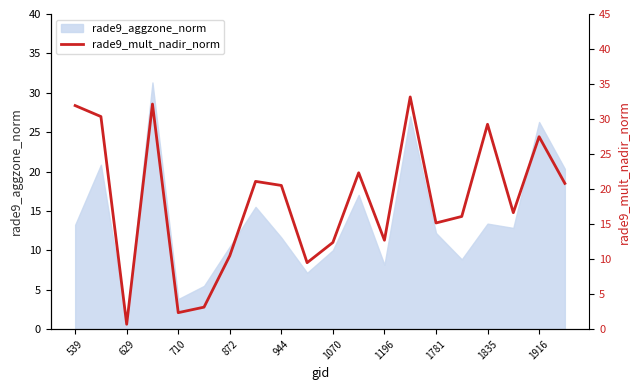

Is it true that rade9_aggzone_norm equals 8.2 at 1196?

True